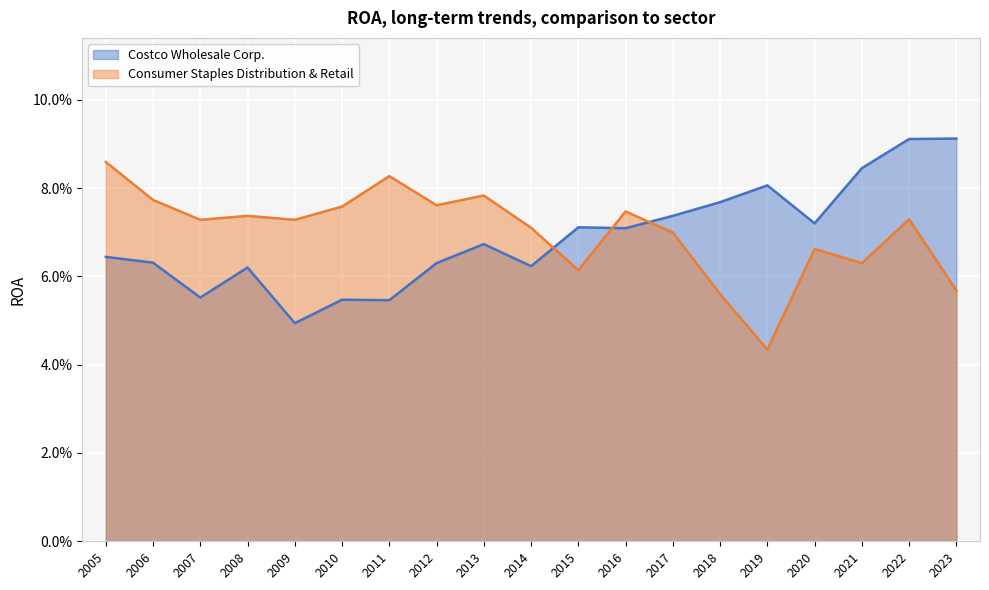

Between 2016 and 2013, which series saw the biggest shift?

Costco Wholesale Corp.